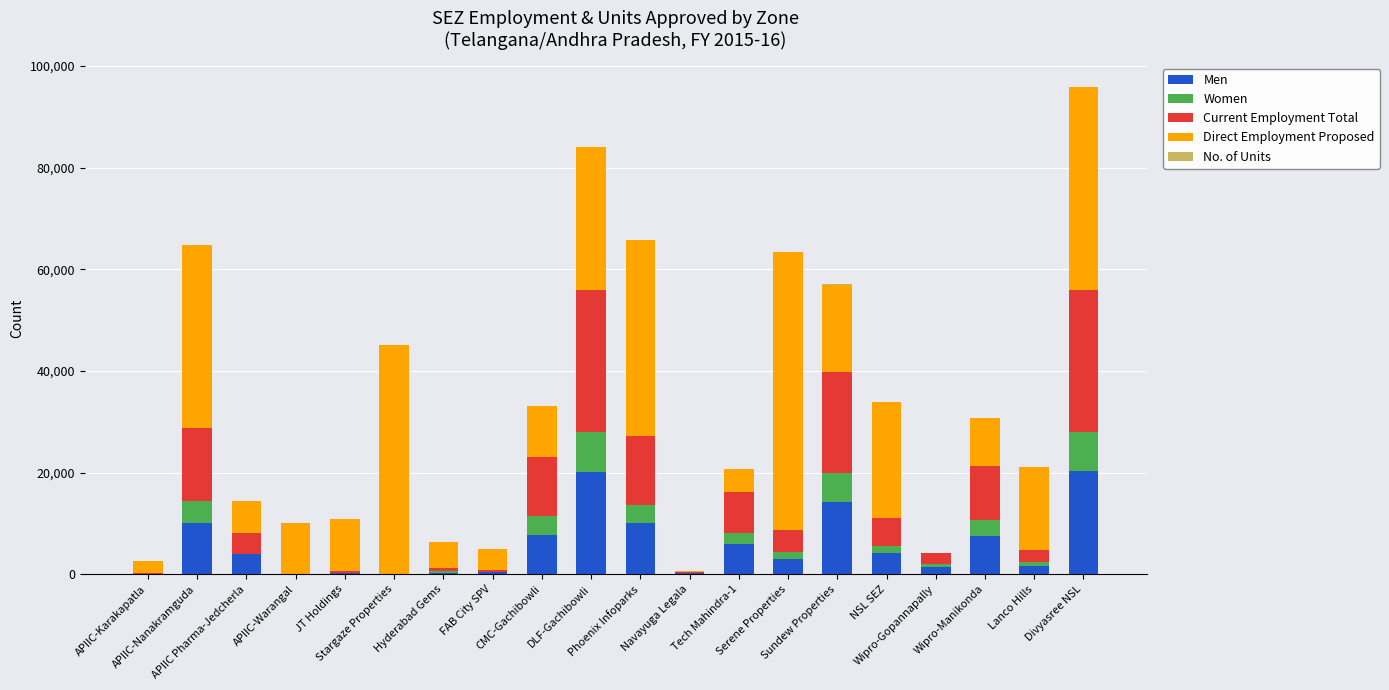

How many distinct data groups are displayed?

5